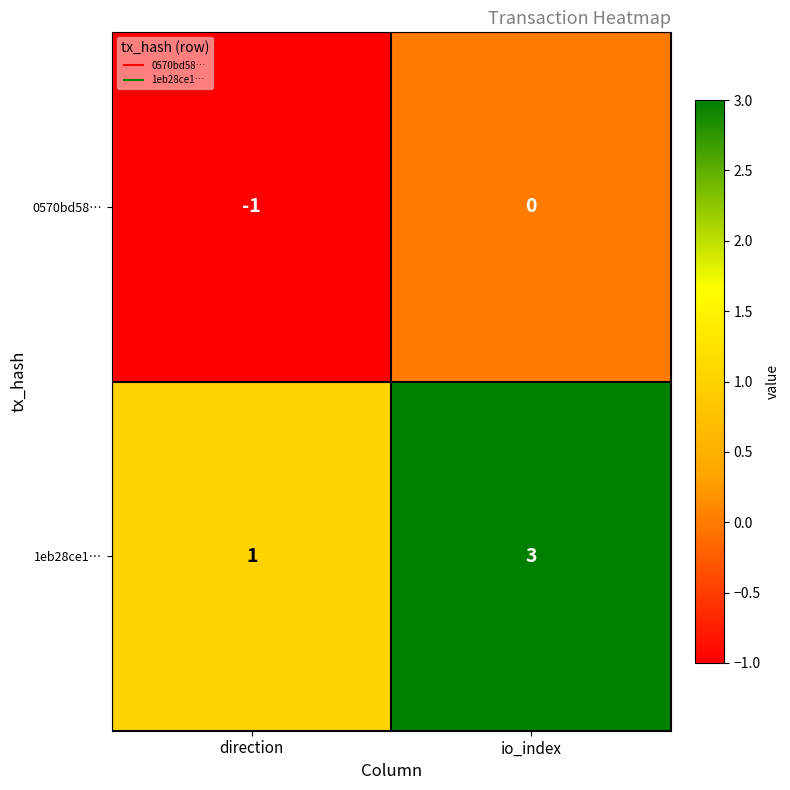

What is the difference between the highest and lowest values at io_index?

3